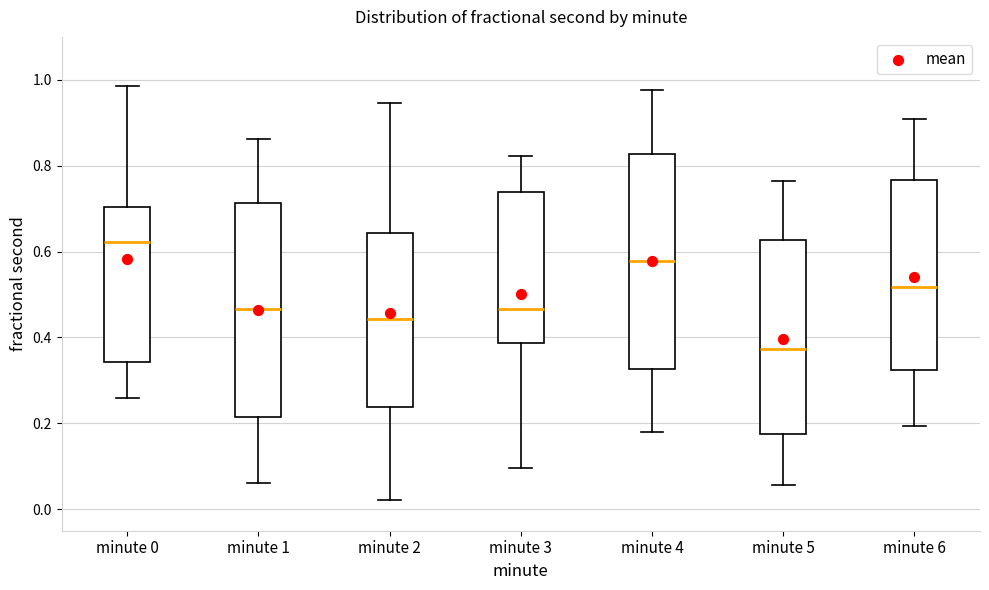

Reading left to right, transcribe this box plot: for each box, give where its median line is, the range the box spans, and where its two whiskers end, as read against the y-axis. The values are not printed on the chart, so give them approximately, as read against the axis.

minute 0: median 0.62, box 0.34 to 0.70, whiskers 0.26 to 0.98
minute 1: median 0.46, box 0.22 to 0.72, whiskers 0.06 to 0.86
minute 2: median 0.44, box 0.24 to 0.64, whiskers 0.02 to 0.94
minute 3: median 0.46, box 0.38 to 0.74, whiskers 0.10 to 0.82
minute 4: median 0.58, box 0.32 to 0.82, whiskers 0.18 to 0.98
minute 5: median 0.38, box 0.18 to 0.62, whiskers 0.06 to 0.76
minute 6: median 0.52, box 0.32 to 0.76, whiskers 0.20 to 0.90